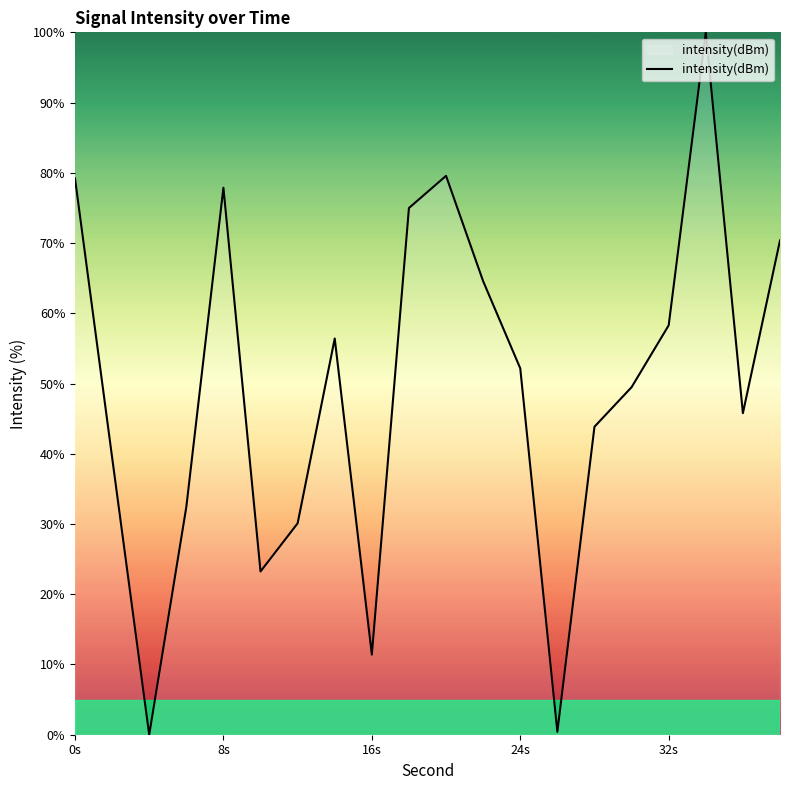

What is the difference between the maximum and minimum values?

100.0